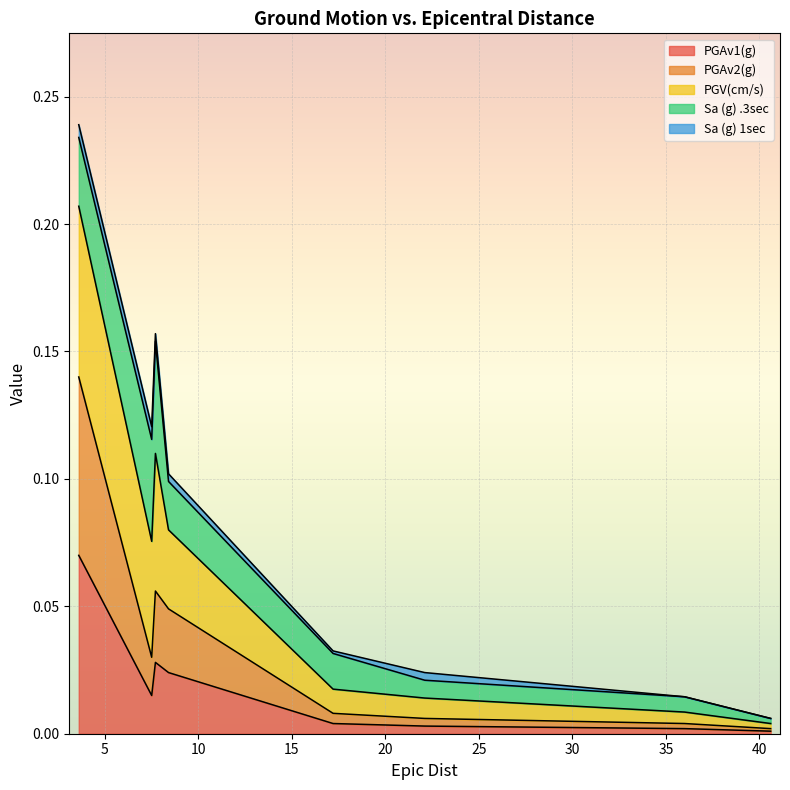

At which label is PGAv2(g) closest to 0?

40.6